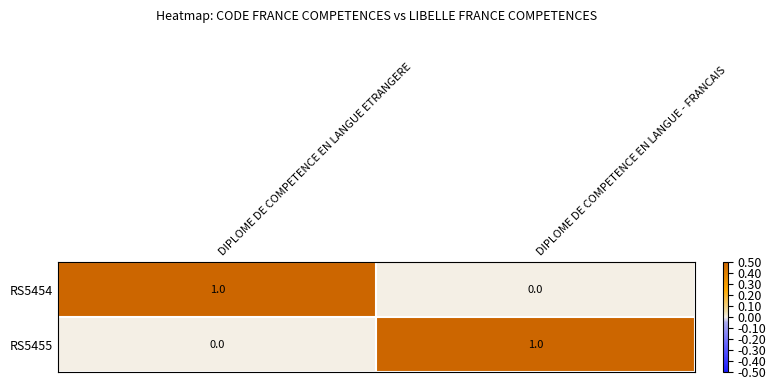

True or false: RS5454 has a value of 2 at DIPLOME DE COMPETENCE EN LANGUE ETRANGERE.

False